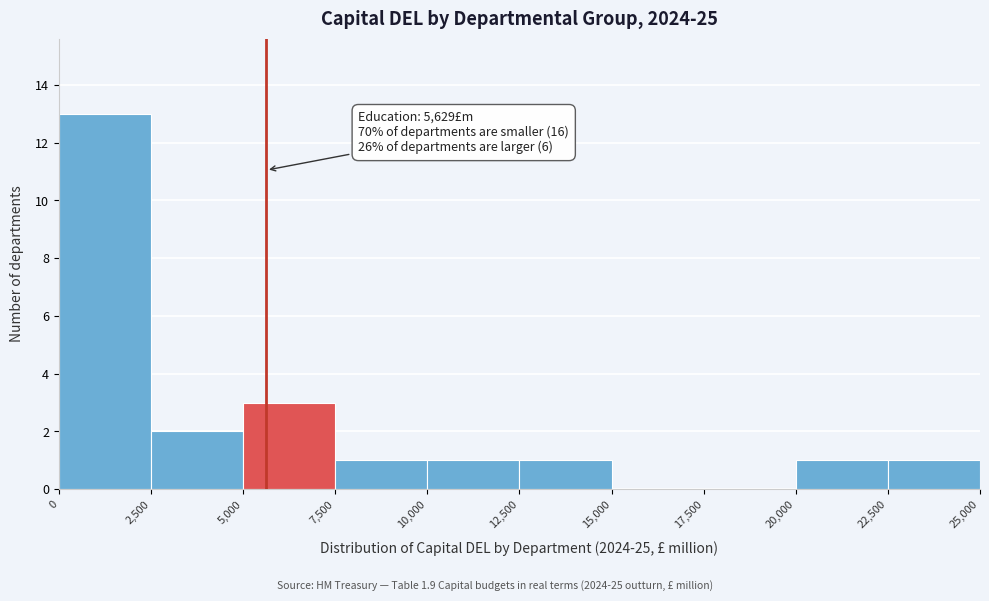

Over which range of the x-axis is the bar tallest?

0 to 2,500